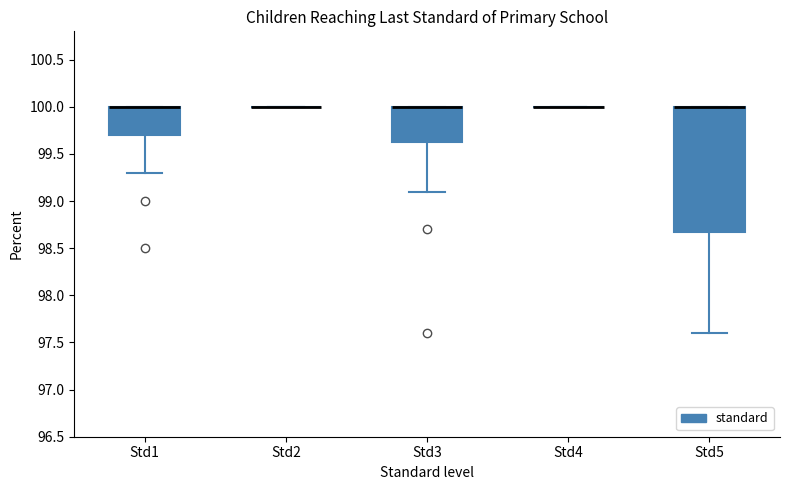

Reading left to right, transcribe this box plot: for each box, give where its median line is, the range the box spans, and where its two whiskers end, as read against the y-axis. The values are not printed on the chart, so give them approximately, as read against the axis.

Std1: median 100.00 (drawn on the box's upper edge), box 99.70 to 100.00, whiskers 99.30 to 100.00
Std2: box collapsed to a line at 100.00, whiskers 100.00 to 100.00
Std3: median 100.00 (drawn on the box's upper edge), box 99.65 to 100.00, whiskers 99.10 to 100.00
Std4: box collapsed to a line at 100.00, whiskers 100.00 to 100.00
Std5: median 100.00 (drawn on the box's upper edge), box 98.70 to 100.00, whiskers 97.60 to 100.00